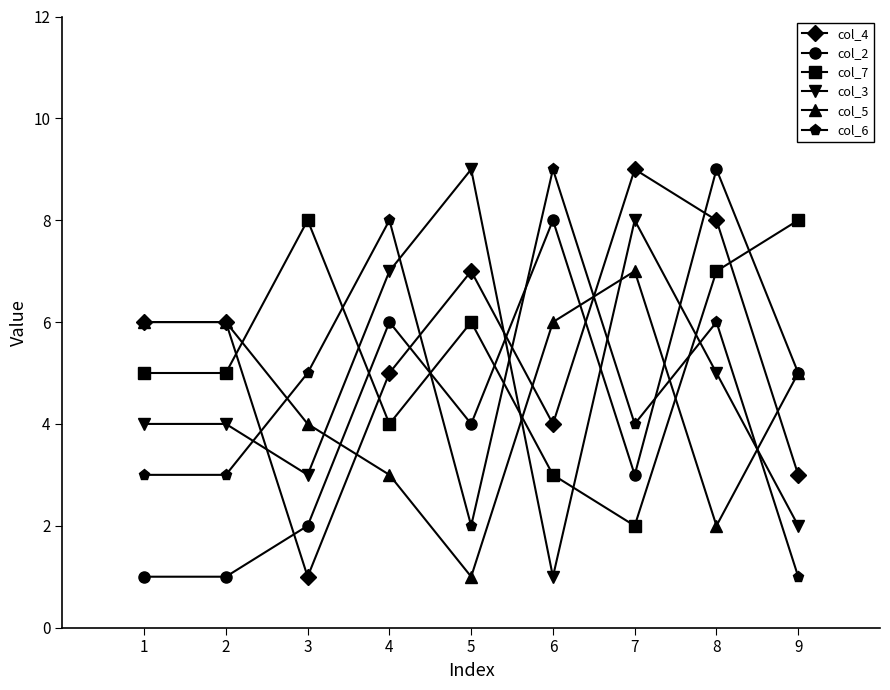

What is the smallest value displayed?

1